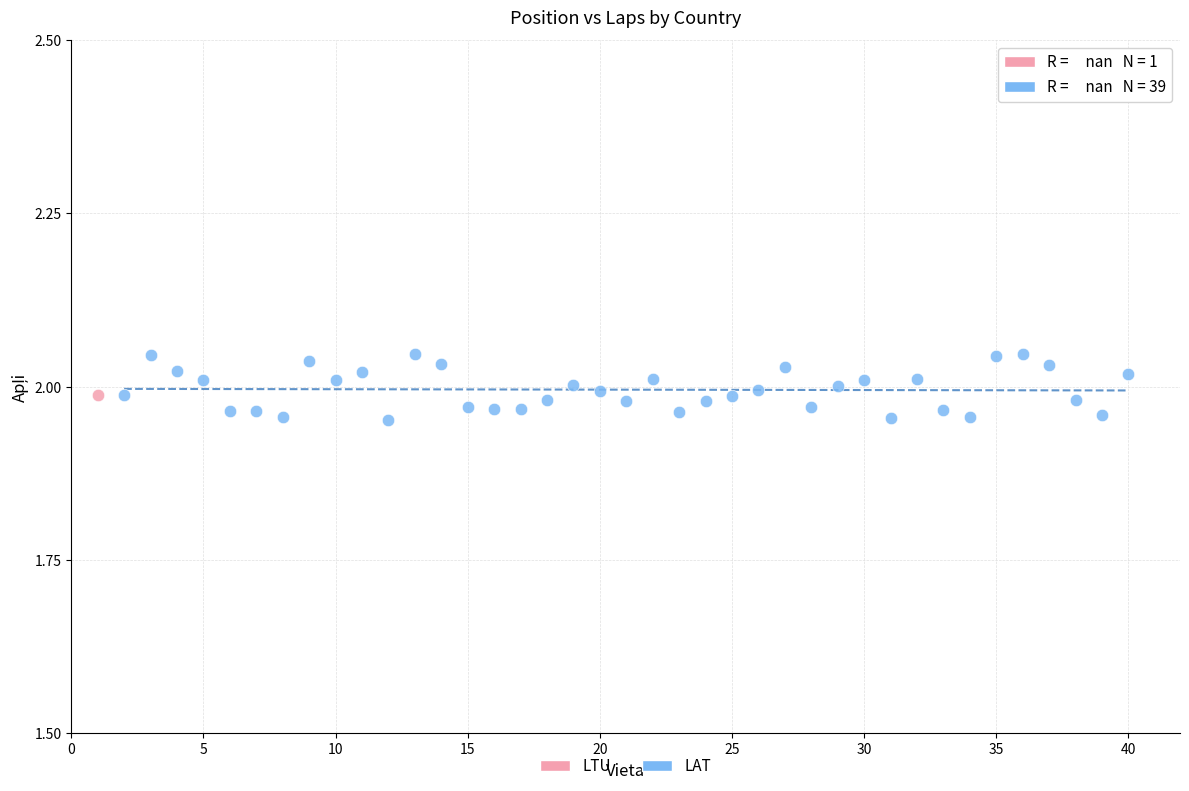

What are all the series names shown in the legend?

LTU, LAT